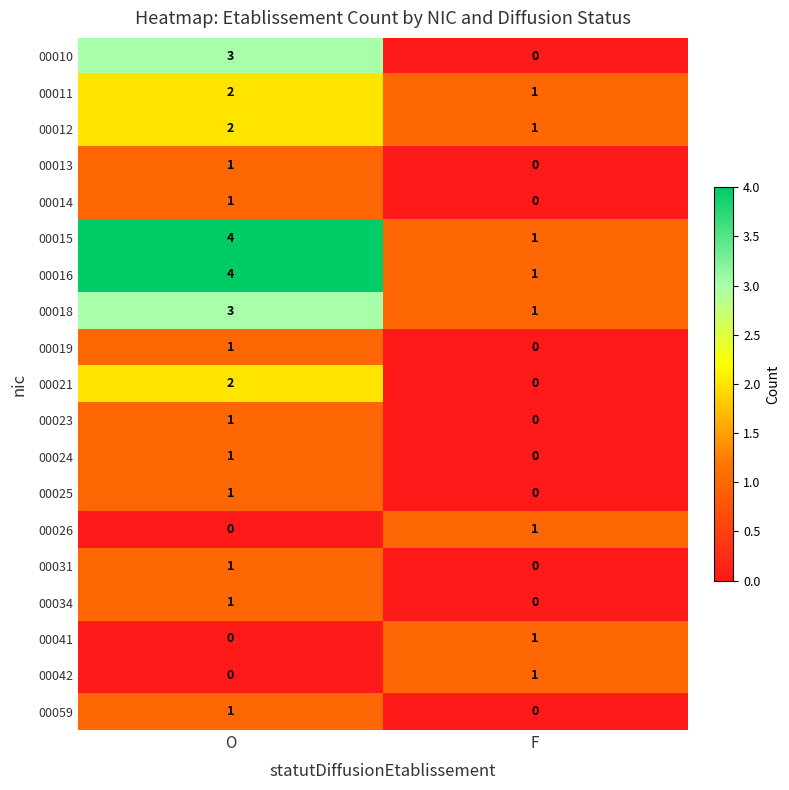

At which category is the sum across all series the highest?

O